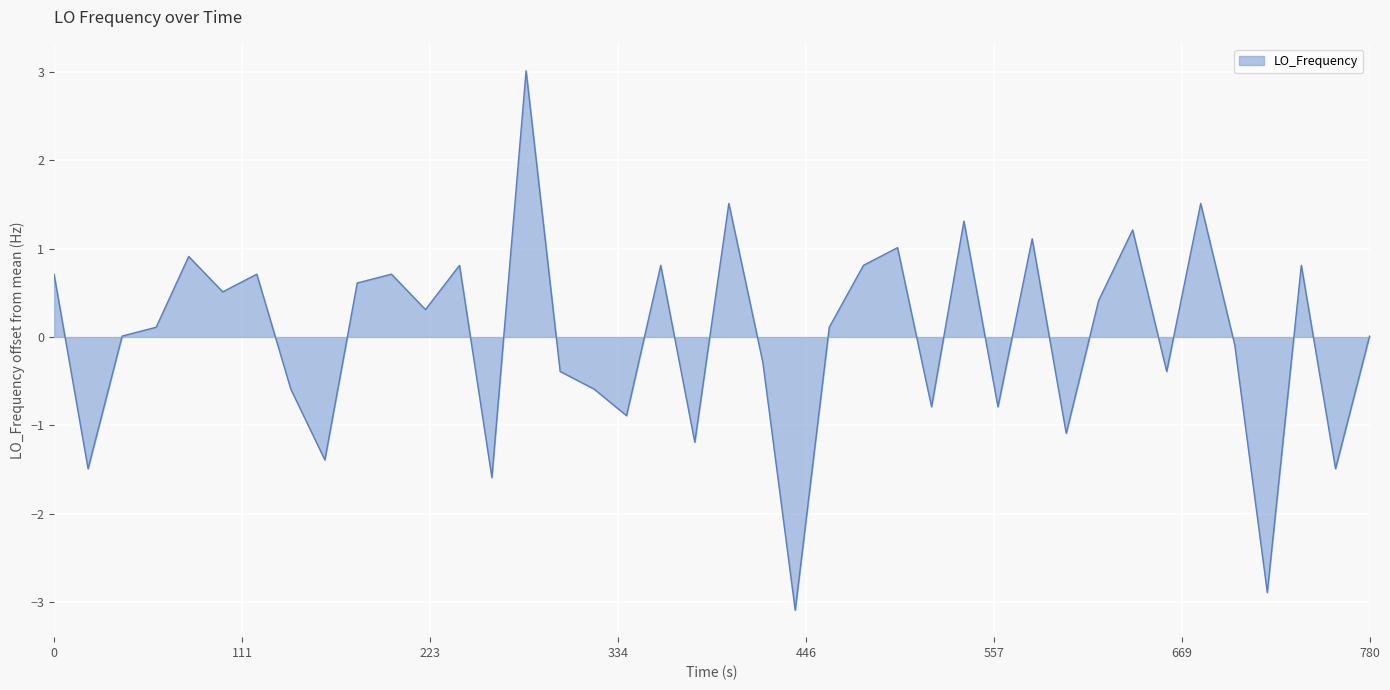

What is the greatest value displayed?

3.0